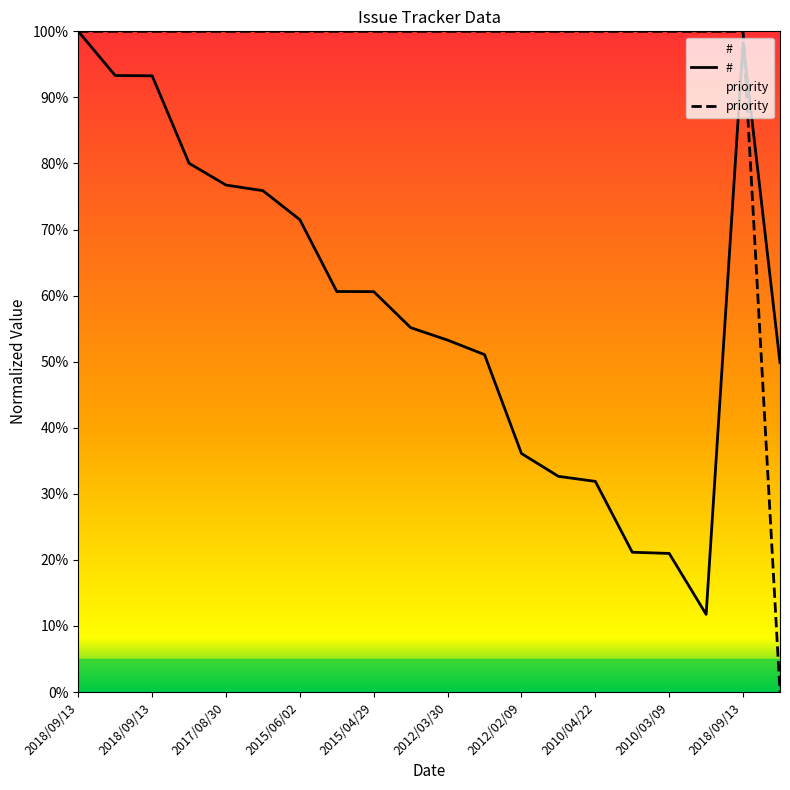

What is the approximate value of # at 2012/07/10?

55.1